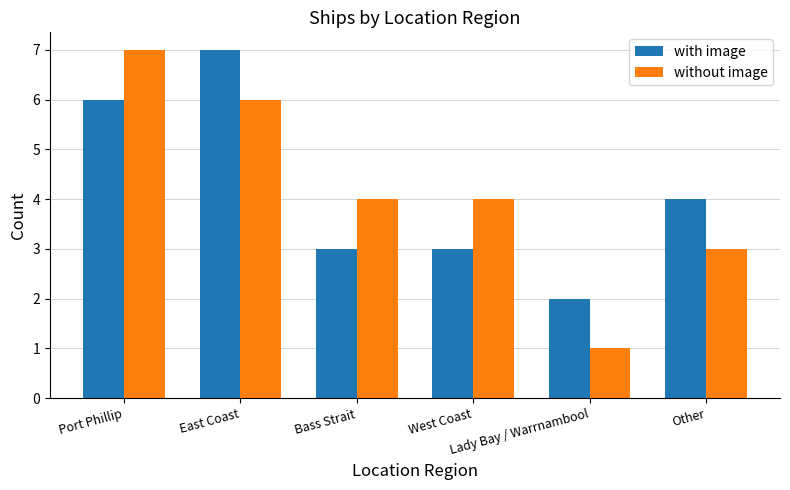

What is the label of the 1st bar from the right?

Other